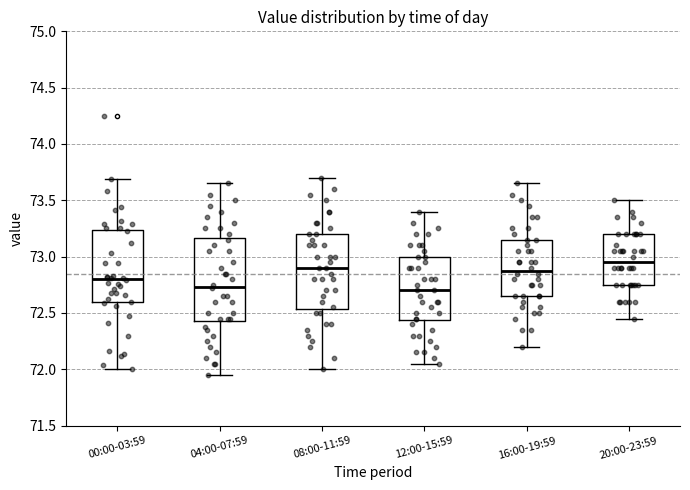

Reading left to right, read every box against the y-axis: the position of its median line, the range the box covers, and the ends of its whiskers. The values are not printed on the chart, so give them approximately, as read against the axis.

00:00-03:59: median 72.80, box 72.60 to 73.25, whiskers 72.00 to 73.70
04:00-07:59: median 72.75, box 72.45 to 73.15, whiskers 71.95 to 73.65
08:00-11:59: median 72.90, box 72.55 to 73.20, whiskers 72.00 to 73.70
12:00-15:59: median 72.70, box 72.45 to 73.00, whiskers 72.05 to 73.40
16:00-19:59: median 72.90, box 72.65 to 73.15, whiskers 72.20 to 73.65
20:00-23:59: median 72.95, box 72.75 to 73.20, whiskers 72.45 to 73.50